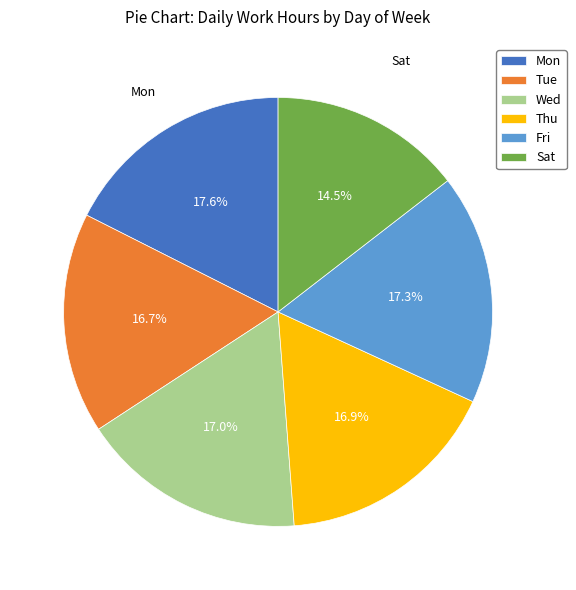

Which slice is the smallest?

Sat